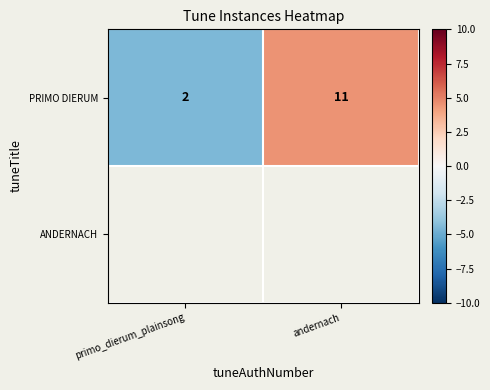

The value of PRIMO DIERUM at andernach is 16.7. True or false?

False